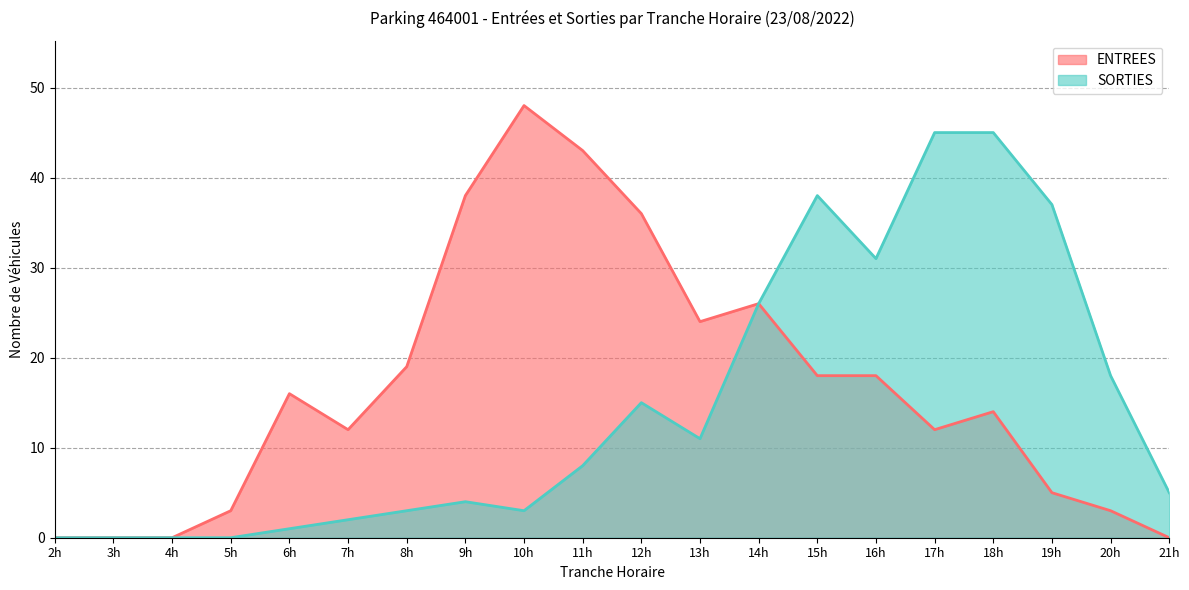

How many interior local peaks does the ENTREES series have?

4